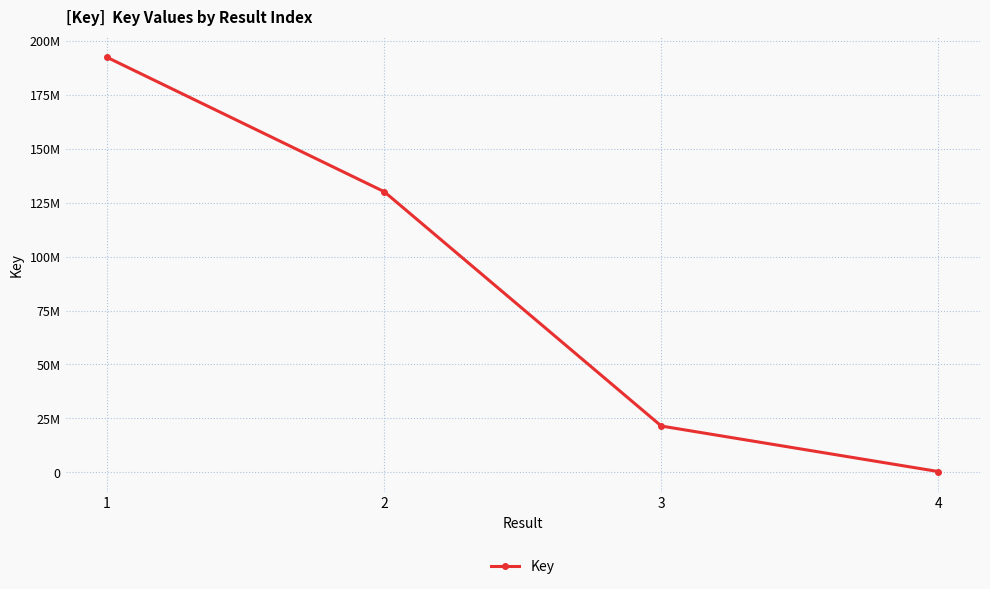

Does the chart have visible grid lines?

Yes